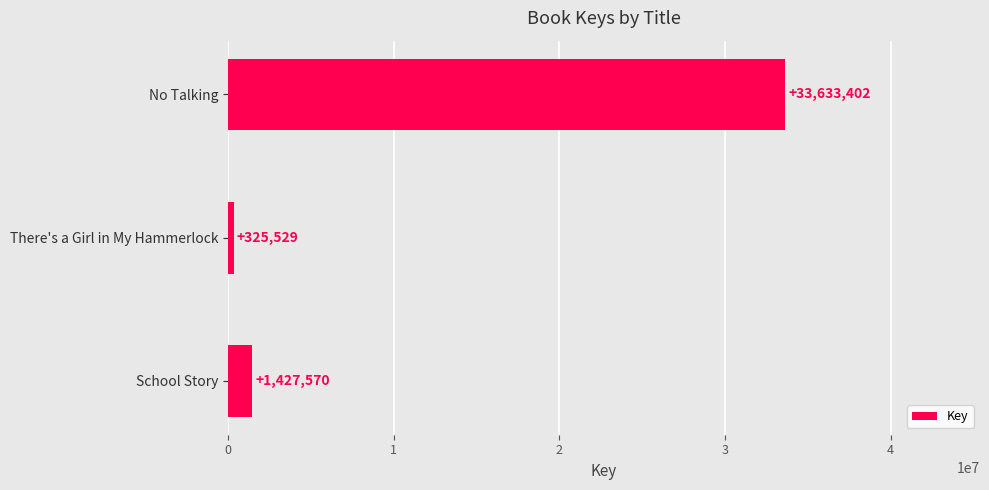

The chart shows a value of 1427570 at School Story. True or false?

True